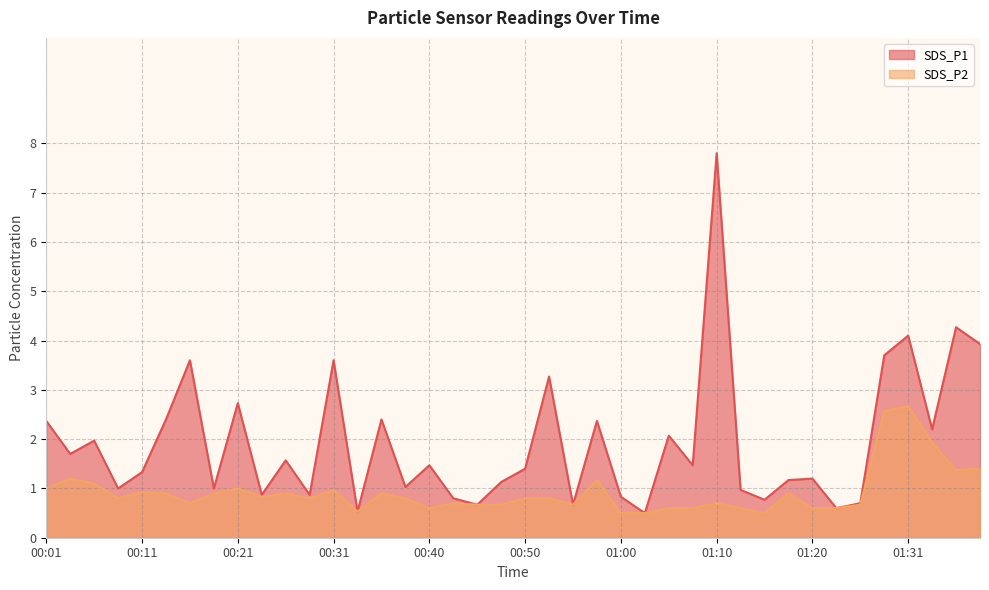

Is it true that SDS_P2 equals 0.9 at 00:14?

True